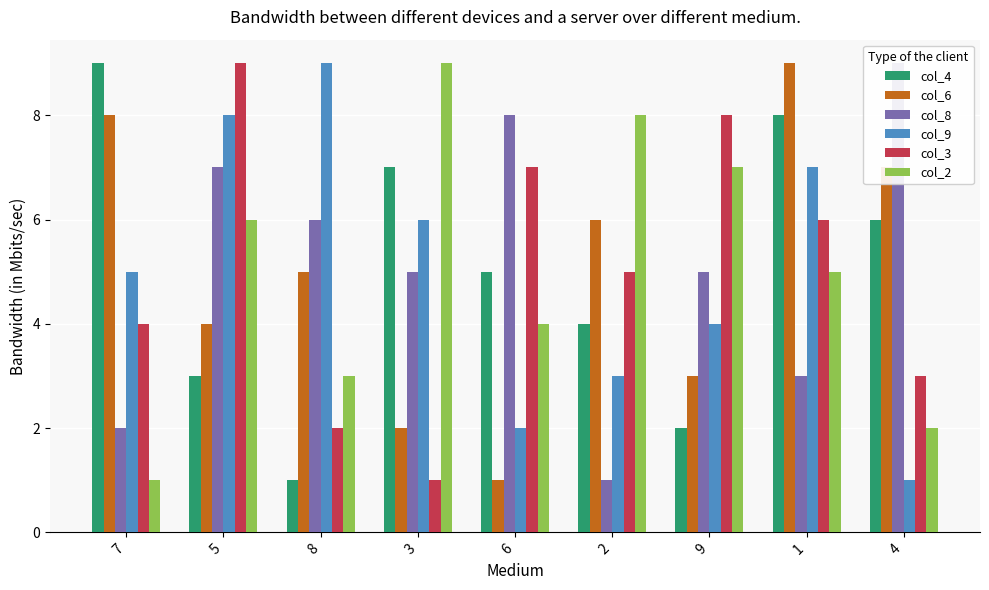

List the labels in order of col_9 value, smallest first.

4, 6, 2, 9, 7, 3, 1, 5, 8